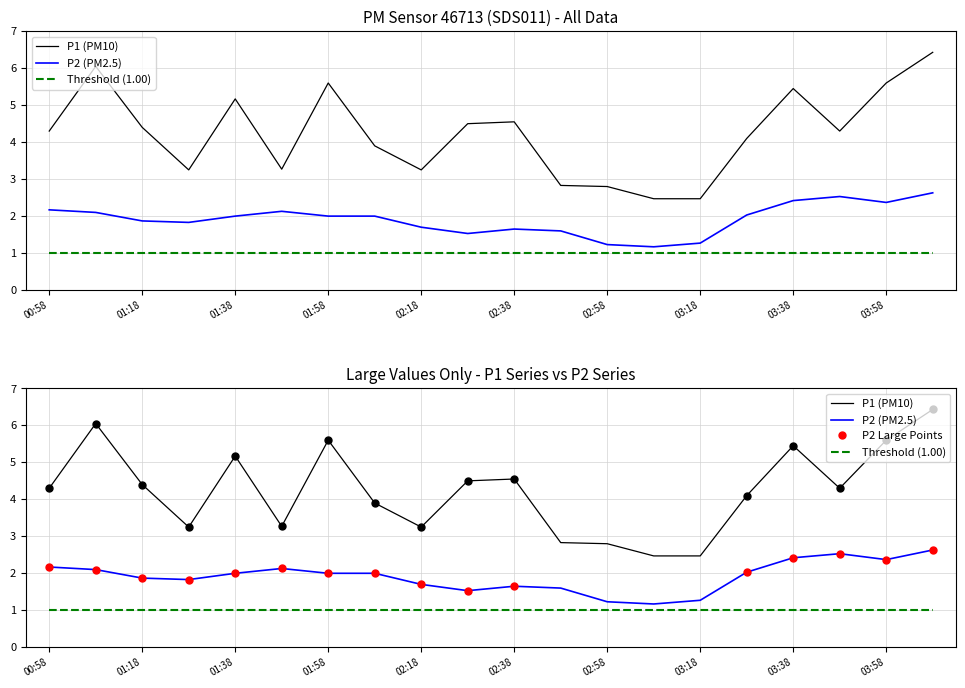

Is the value of P1 at 01:38 greater than the value of P2 at 00:58?

Yes